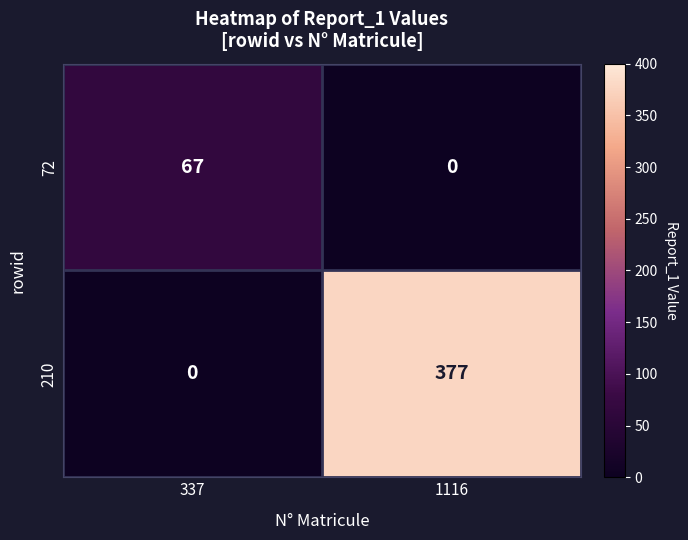

Count the number of categories in the chart.

2